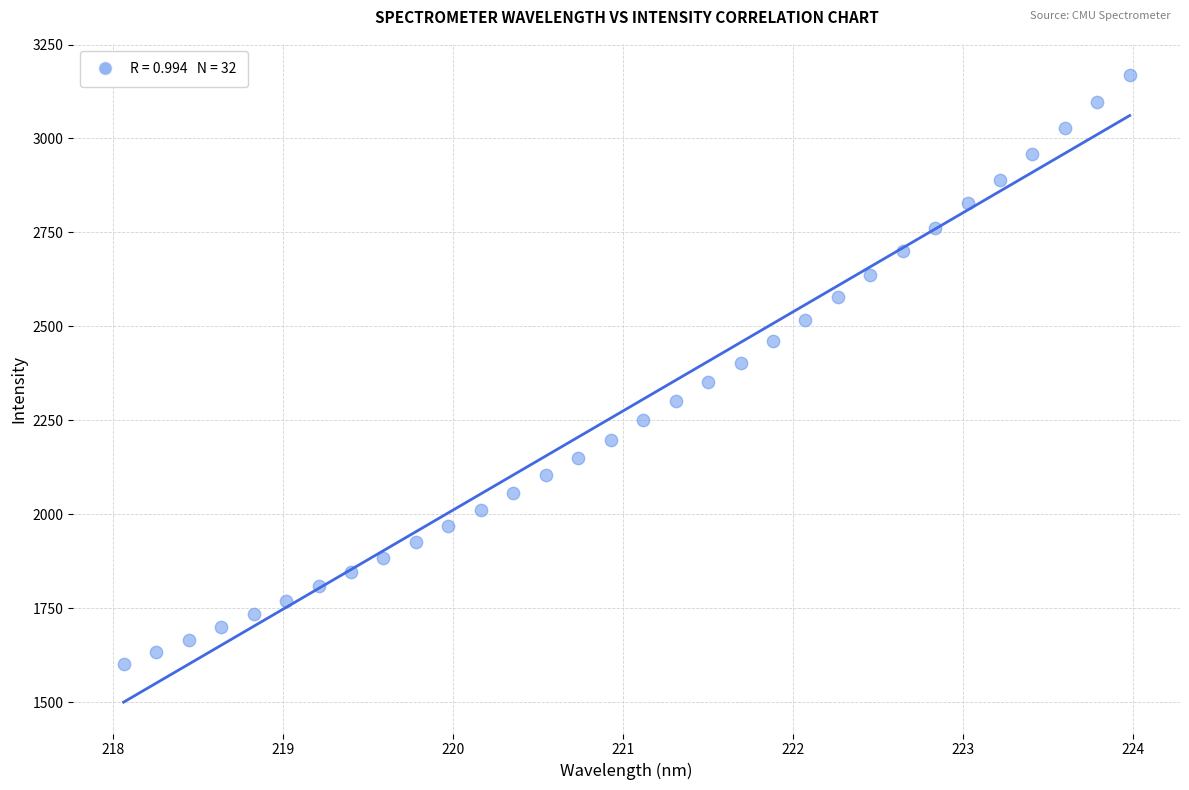

What is the range of Y values (max minus min)?

1567.0